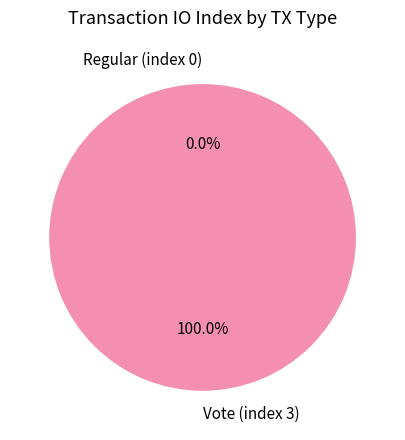

How many segments does this pie chart have?

2